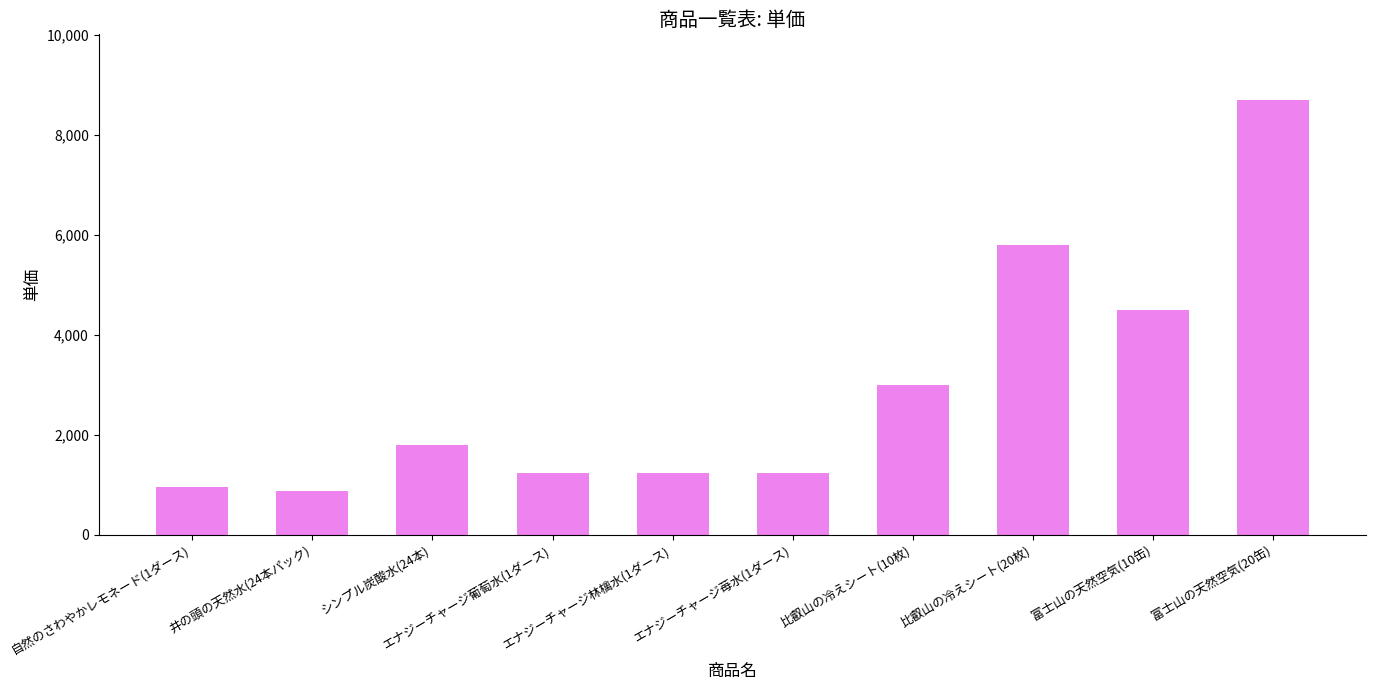

What value does the data have at エナジーチャージ苺水(1ダース), to the nearest 10?

1240